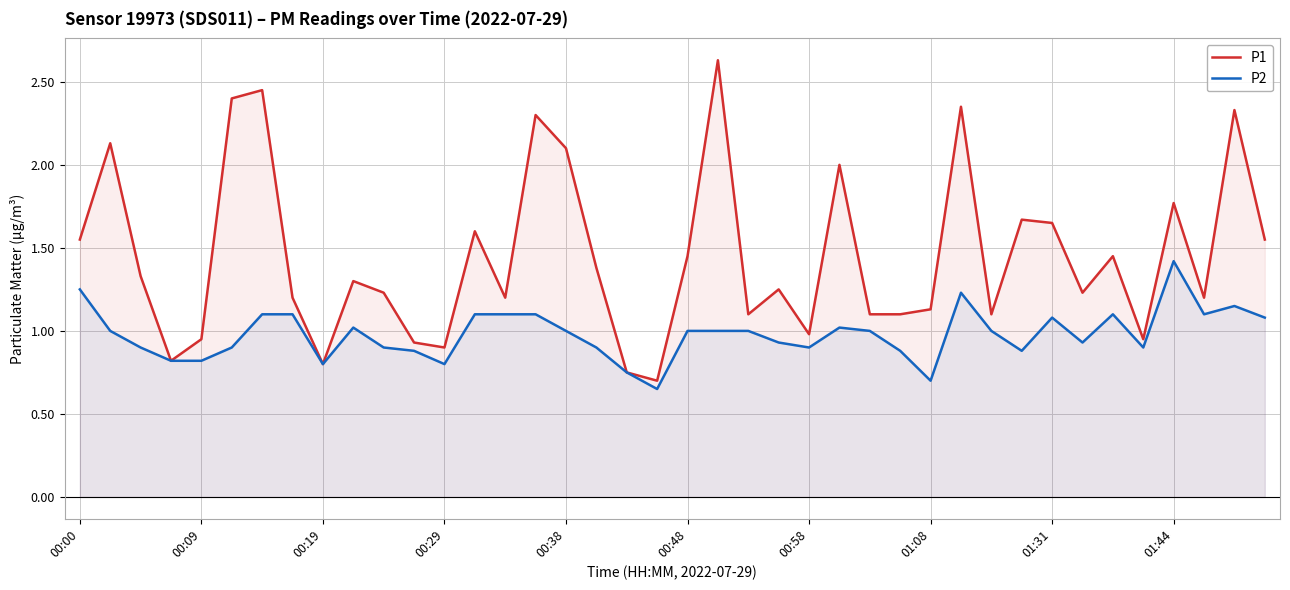

Read the P1 value at 19.

0.7